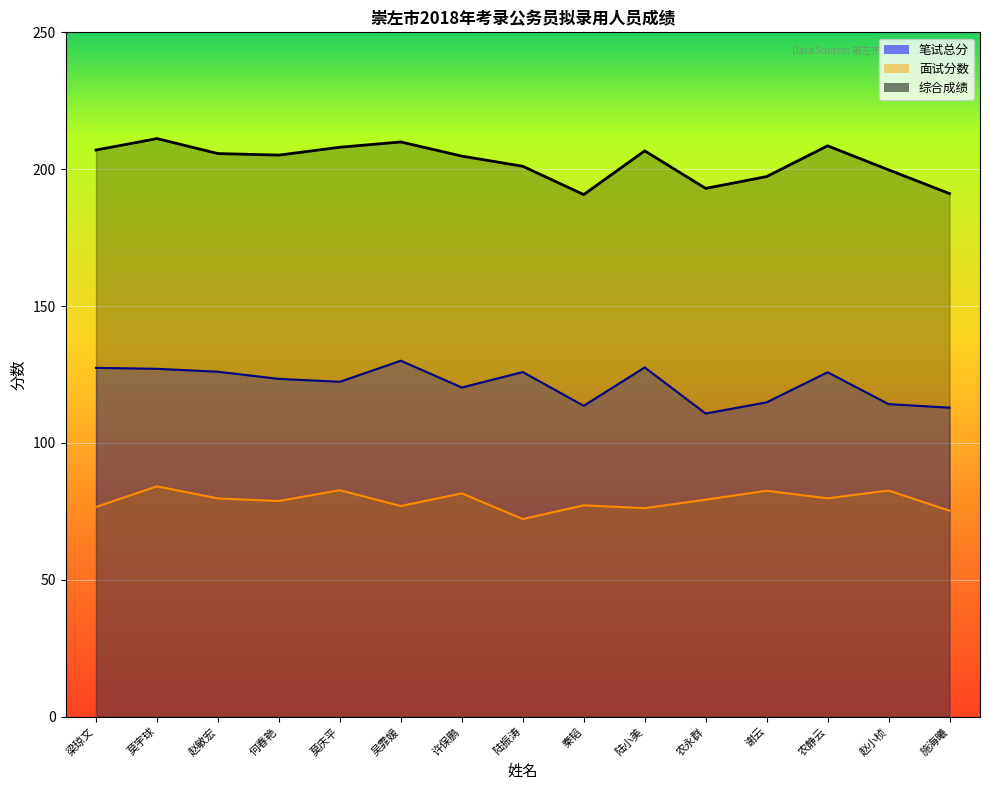

The 综合成绩 series shows 207.0 at 梁琼文. True or false?

True